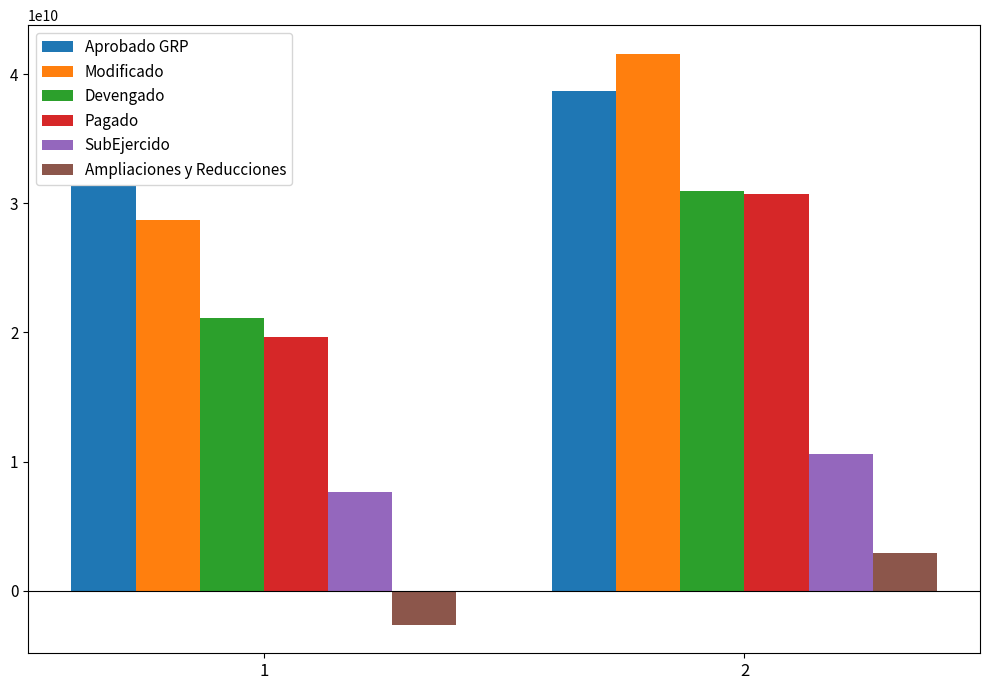

What is the maximum value for Modificado?

41581748213.7